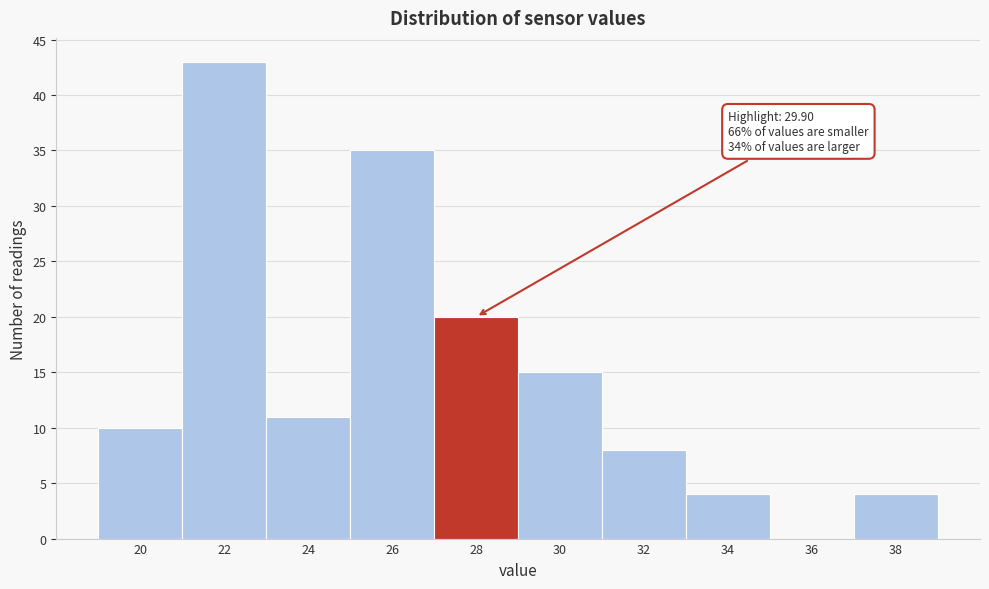

Reading left to right, extract all data points from this chart.

20=10	22=43	24=11	26=35	28=20	30=15	32=8	34=4	36=0	38=4